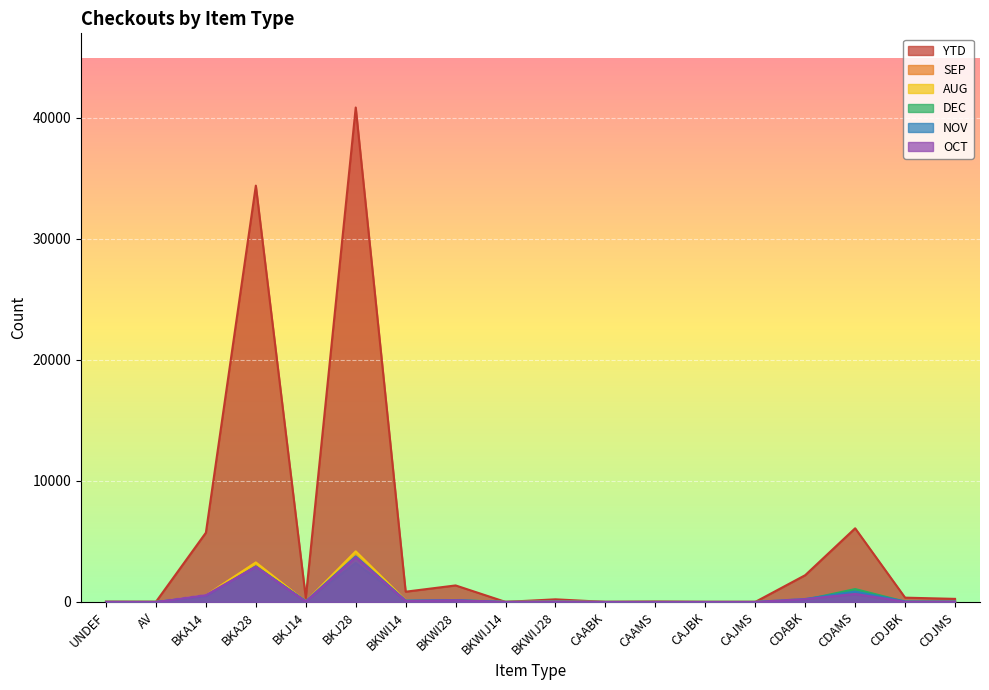

At which category is the sum across all series the highest?

BKJ28